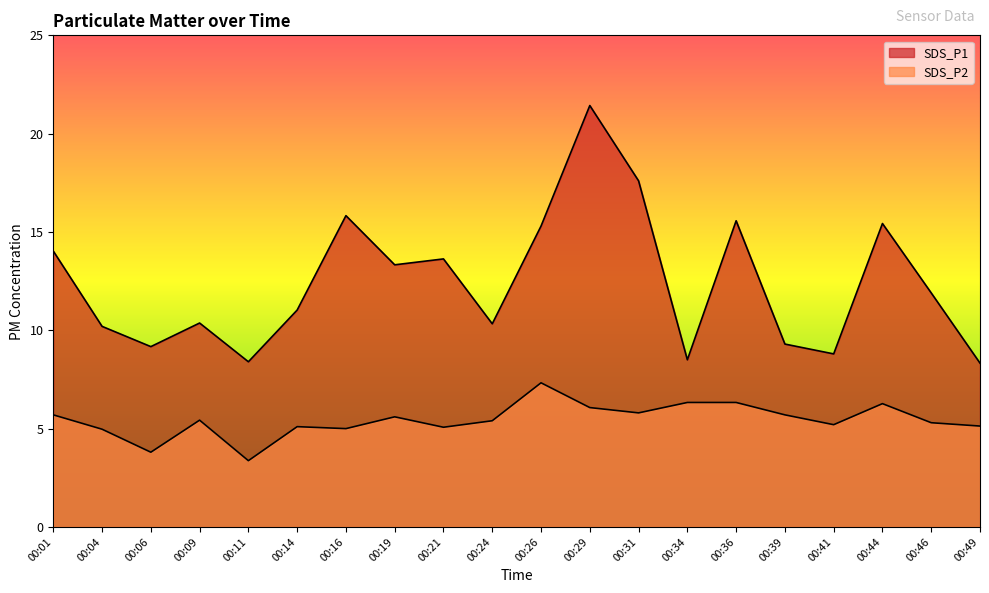

What is the greatest value displayed?

21.4